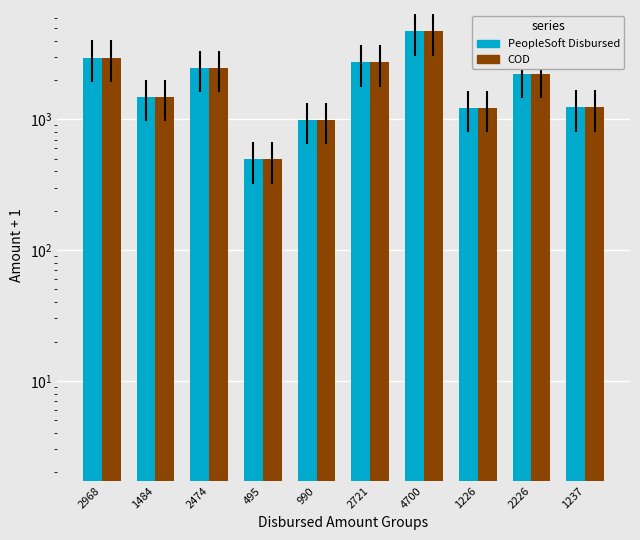

What are all the series names shown in the legend?

PeopleSoft Disbursed, COD